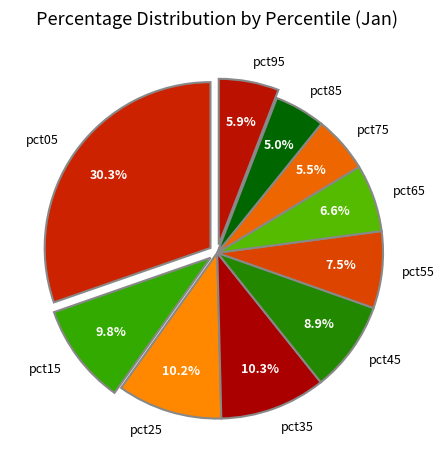

Does pct95 represent more than half of the total?

No